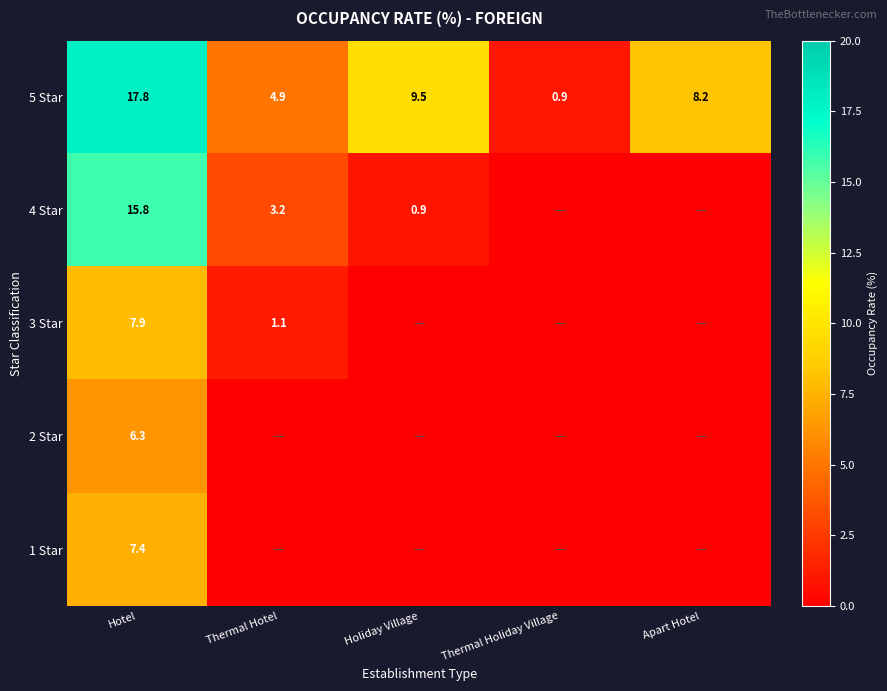

The 5 Star series shows 0.9 at Thermal Holiday Village. True or false?

True